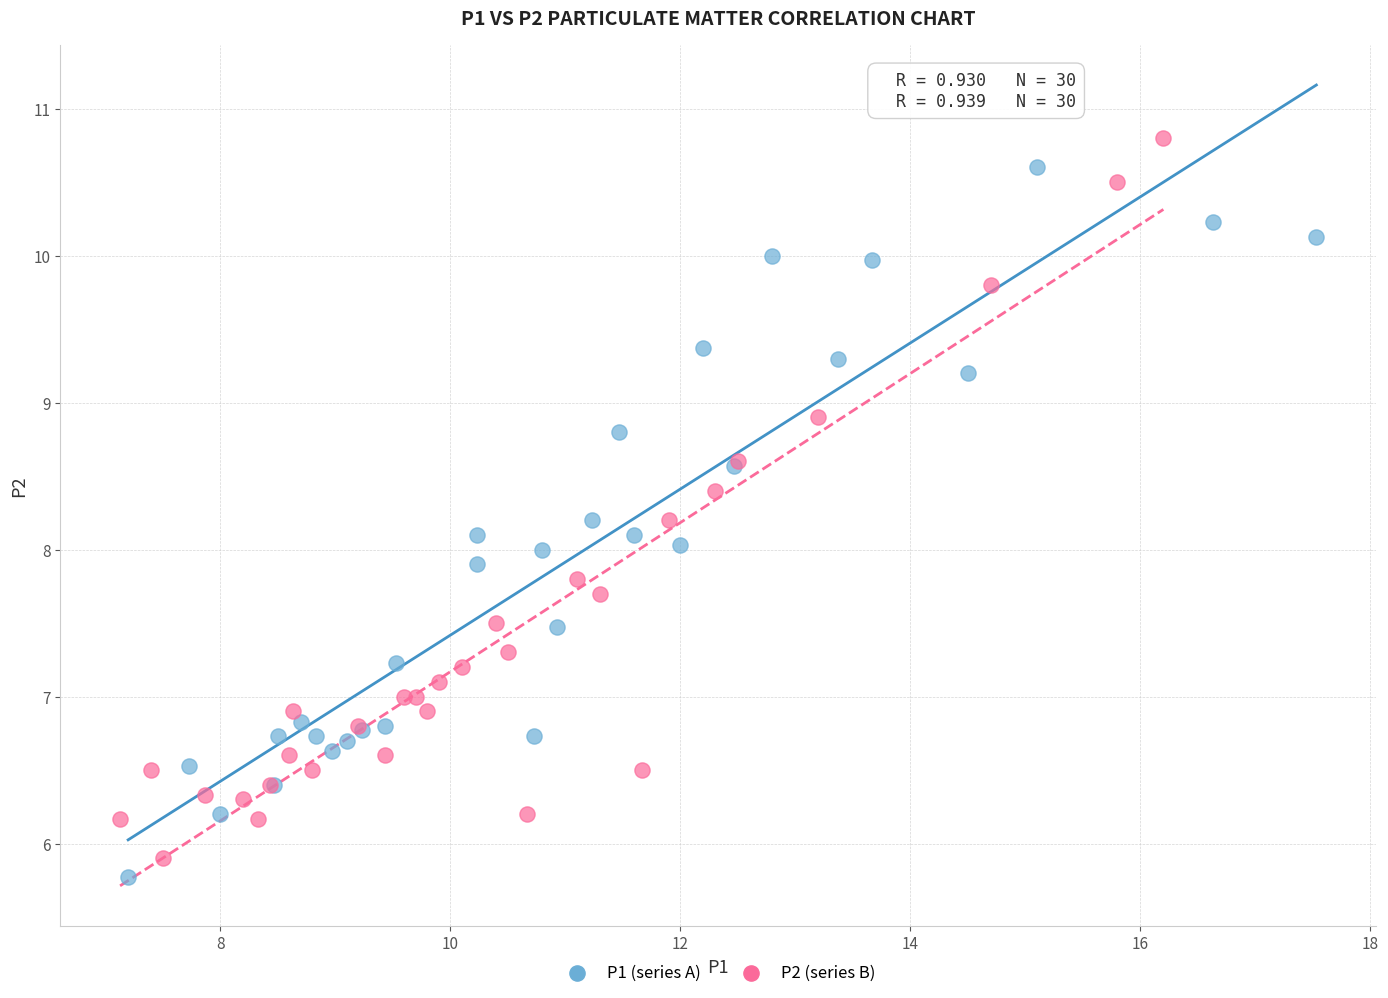

Which series reaches the minimum Y coordinate?

P1 (series A)